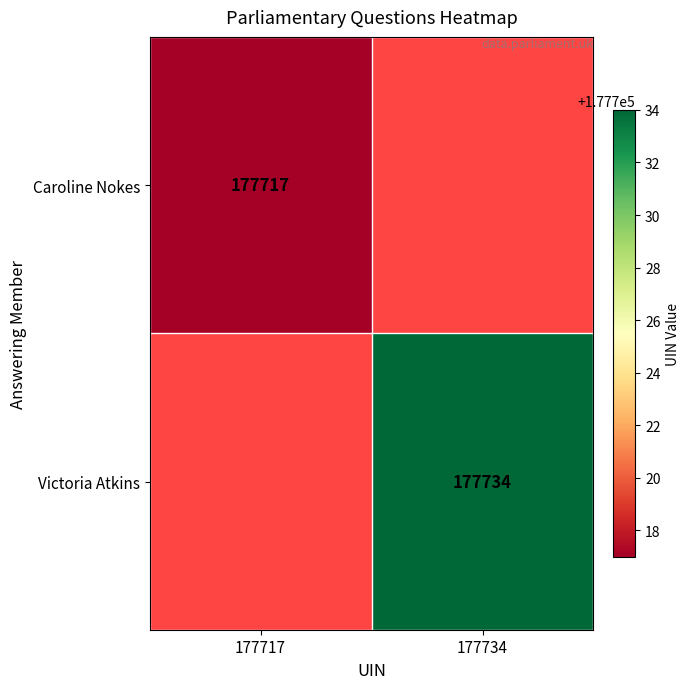

Which label corresponds to the smallest value in the chart?

177717